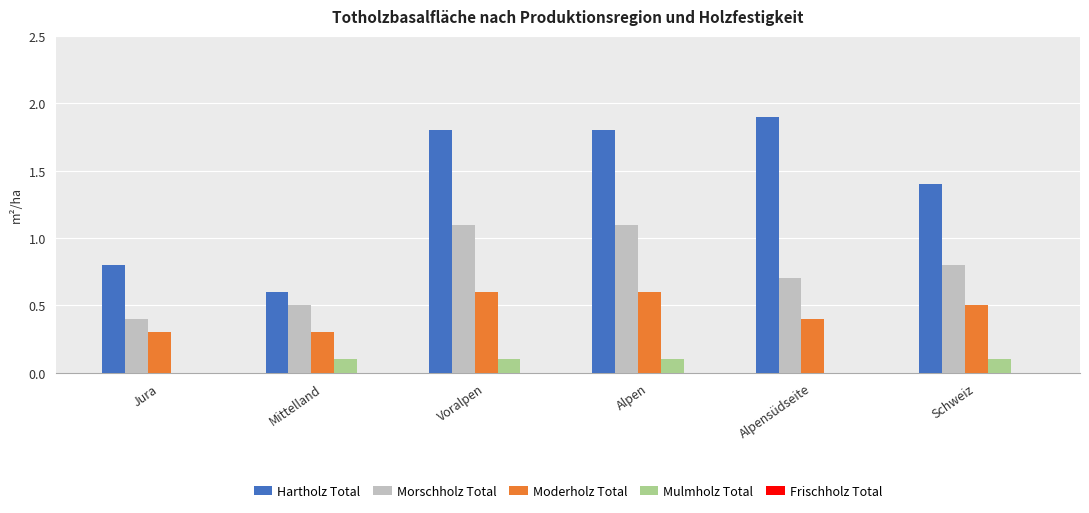

What is the sum of the Moderholz Total values at Alpensüdseite and Alpen?

1.0